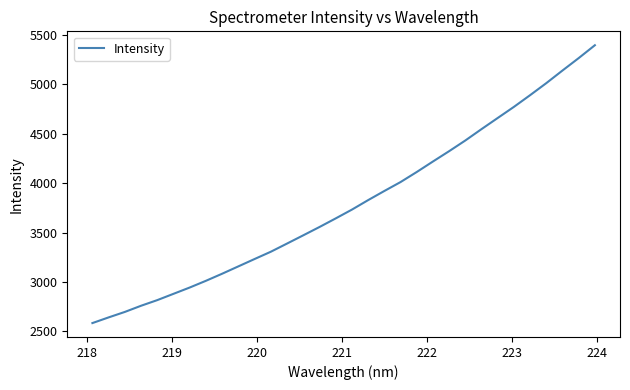

What is the difference between the maximum and minimum values?

2815.2